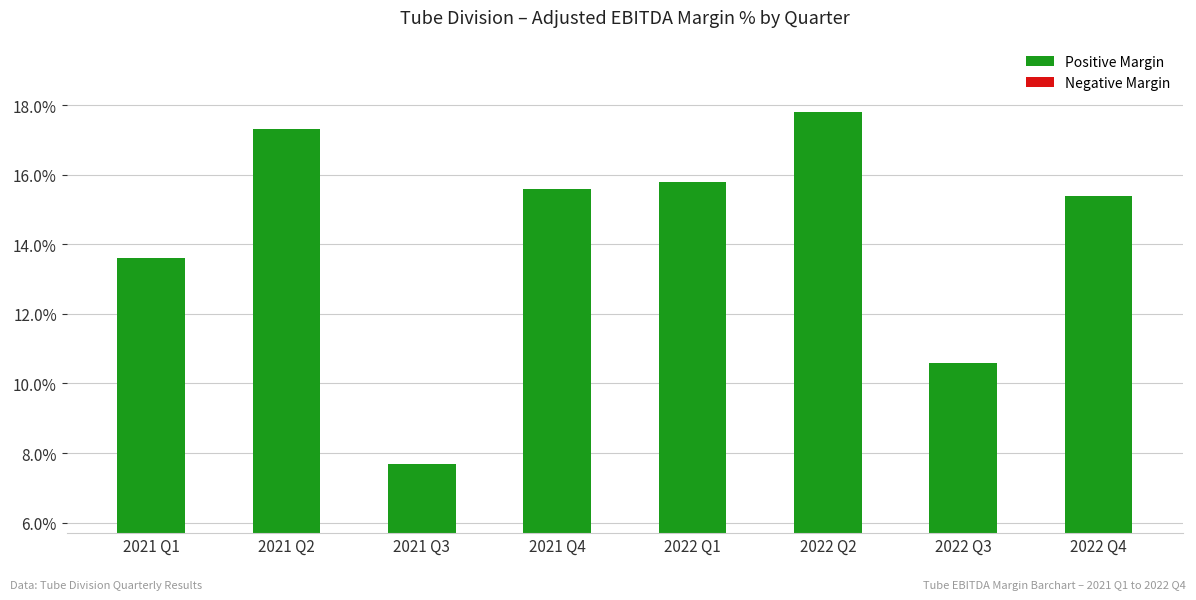

The value at 2021 Q2 is 17.3. True or false?

True